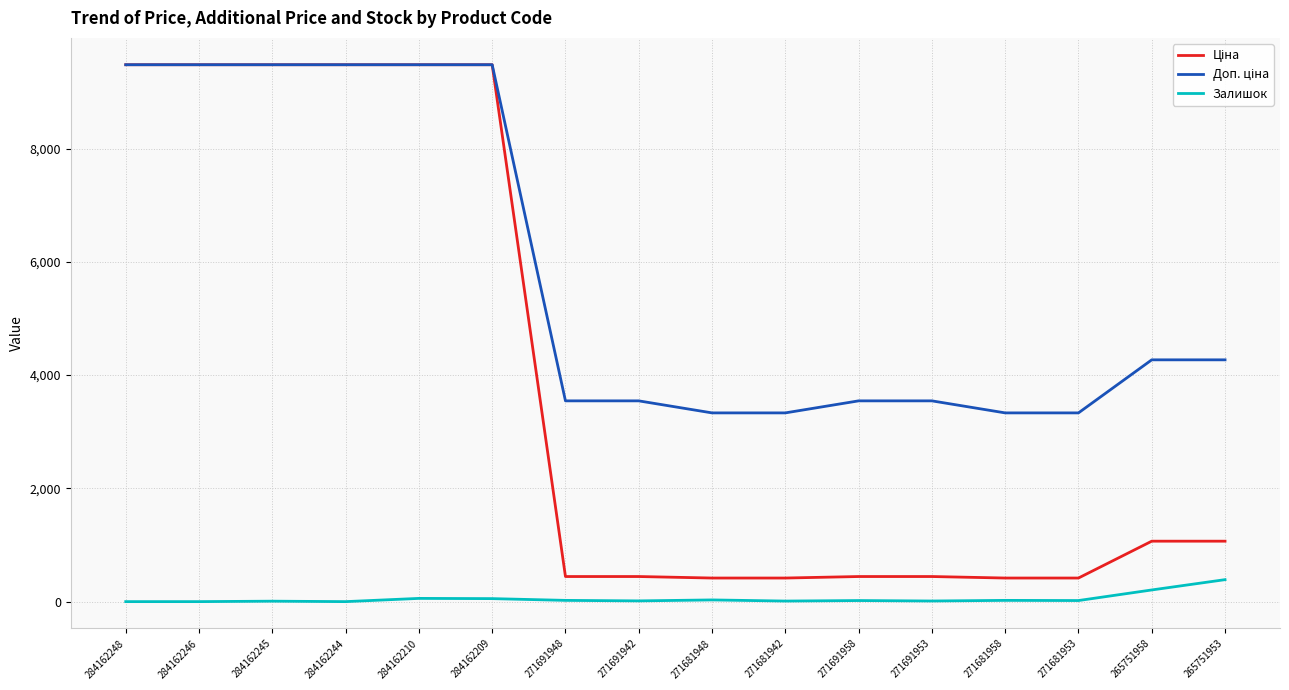

What is the total value across all series at 284162246?

18960.1